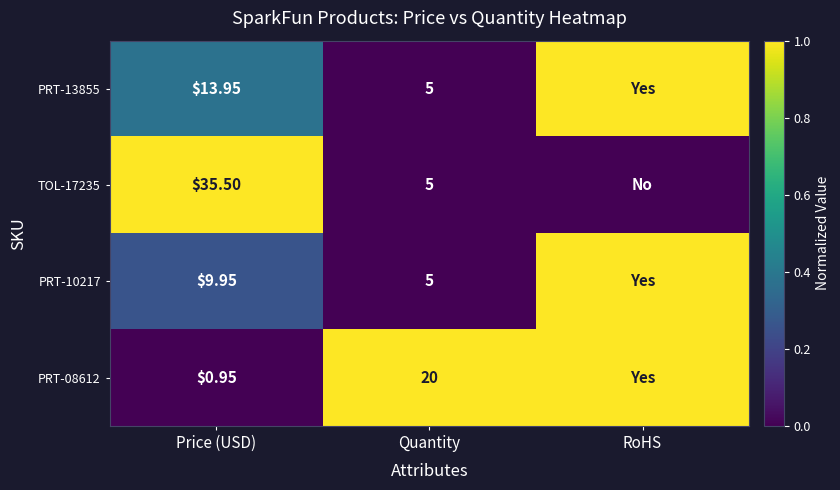

At which category is the sum across all series the highest?

RoHS